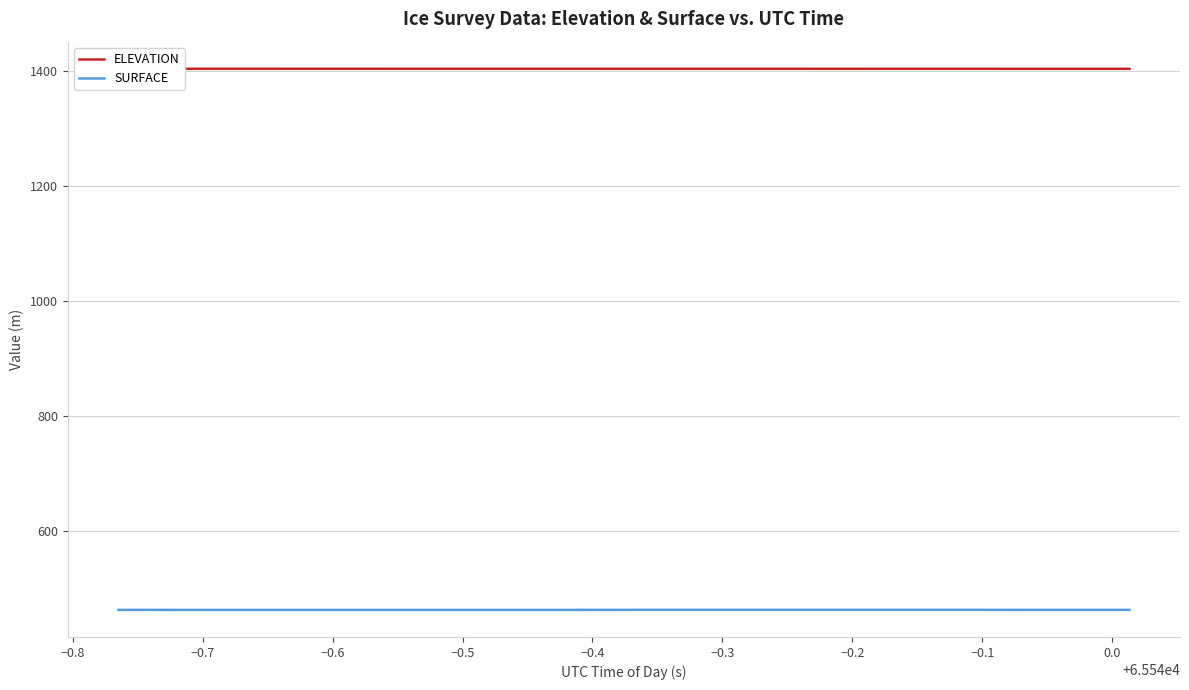

Reading left to right, transcribe all the data shown in this chart.

ELEVATION: 1403.5	1403.5	1403.5	1403.5	1403.5	1403.5	1403.5	1403.5	1403.5	1403.5	1403.5	1403.5	1403.5	1403.4	1403.4	1403.4	1403.4	1403.4	1403.4	1403.4
SURFACE: 463.7	463.6	463.6	463.6	463.6	463.6	463.6	463.6	463.6	463.7	463.7	463.7	463.7	463.7	463.7	463.7	463.7	463.7	463.7	463.7